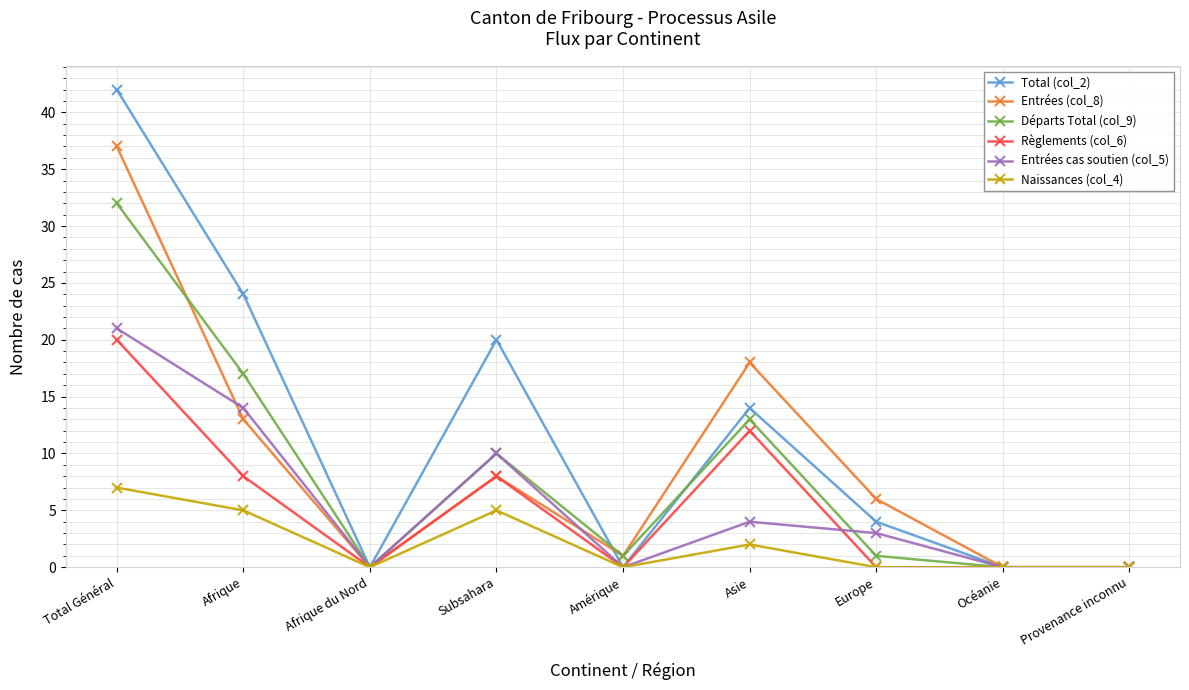

Count the number of categories in the chart.

9